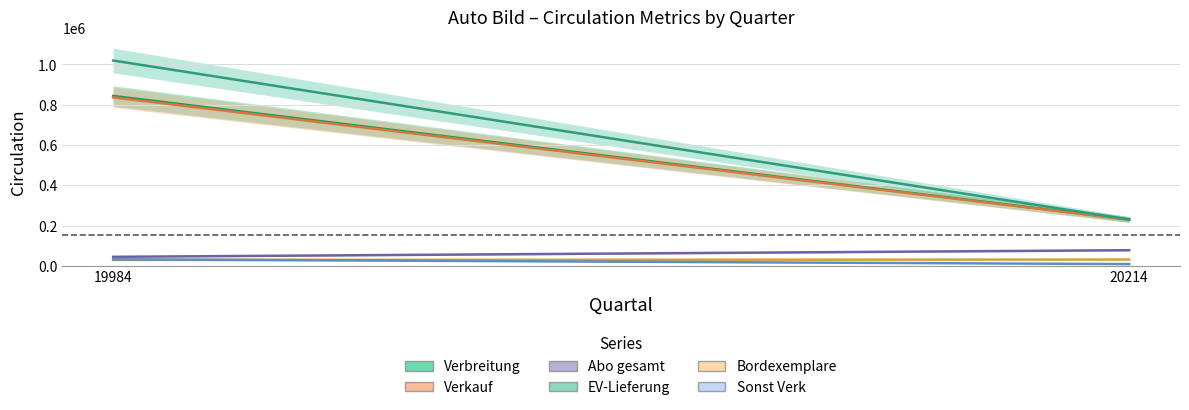

What are all the series names shown in the legend?

Verbreitung, Verkauf, Abo gesamt, EV-Lieferung, Bordexemplare, Sonst Verk